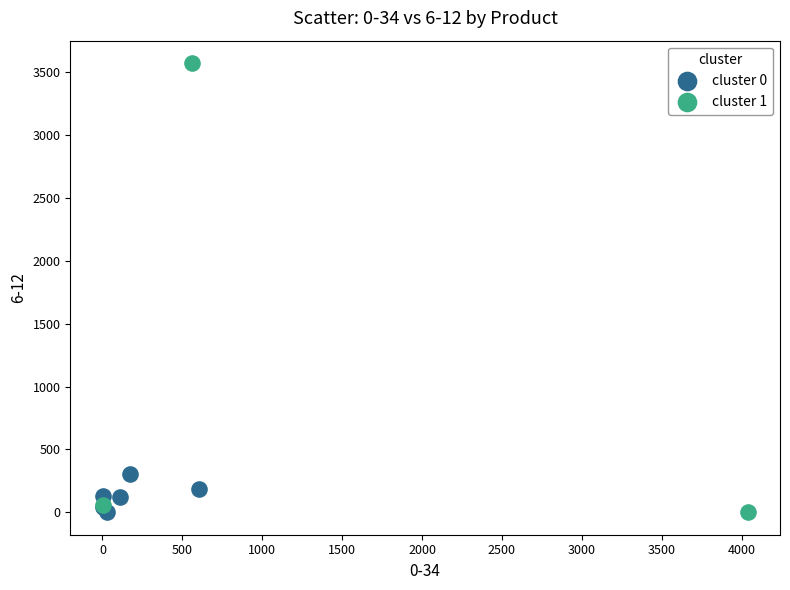

Which series has the largest Y range (max minus min)?

cluster 1